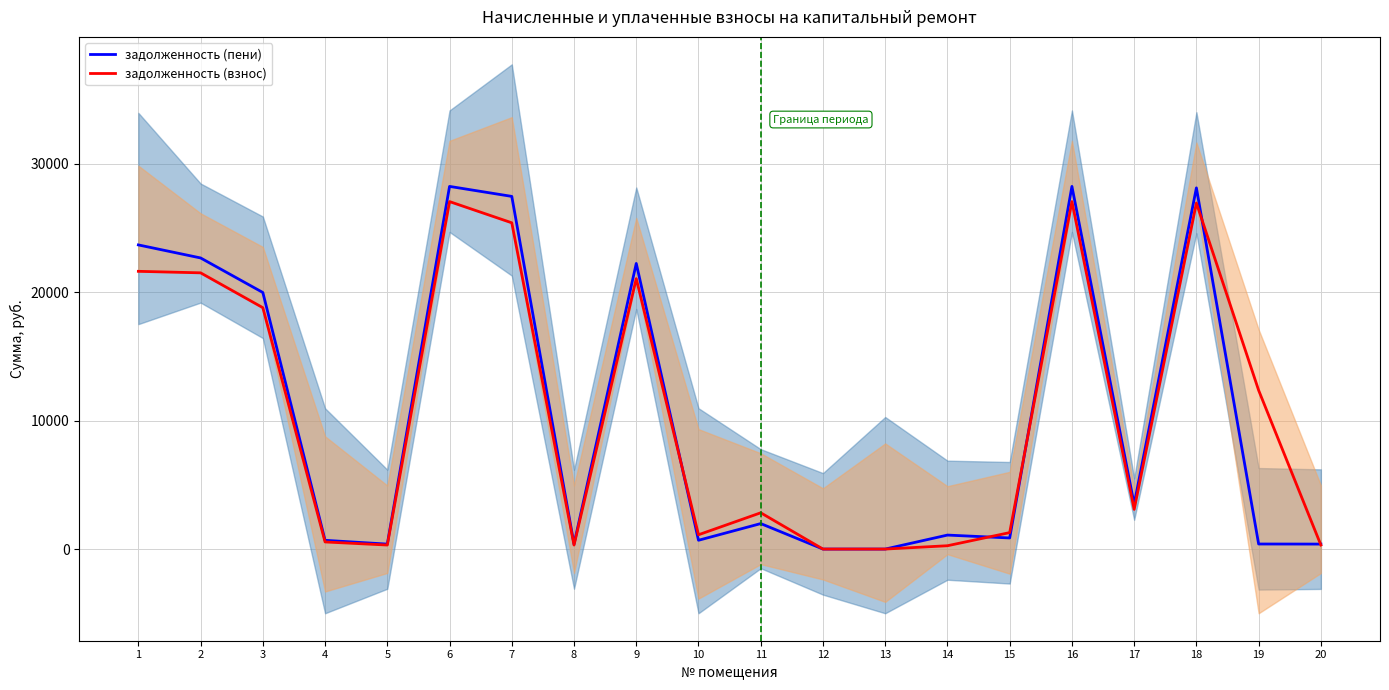

Which series ends up on top after the final intersection of задолженность (взнос) and задолженность (пени)?

задолженность (пени)